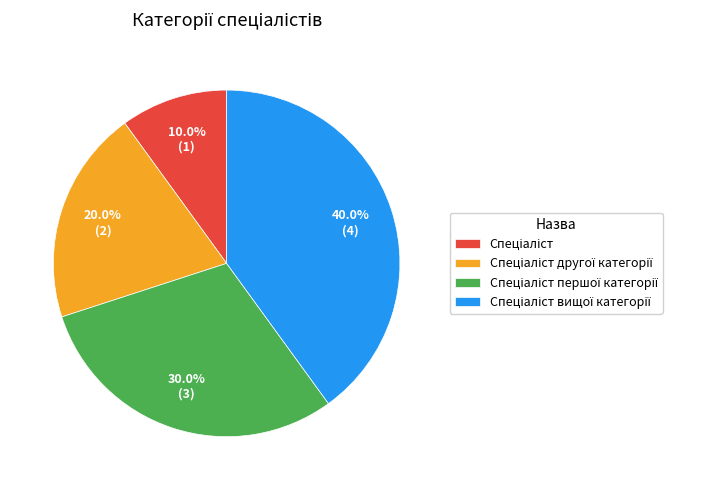

Is there any slice that represents more than half of the pie?

No